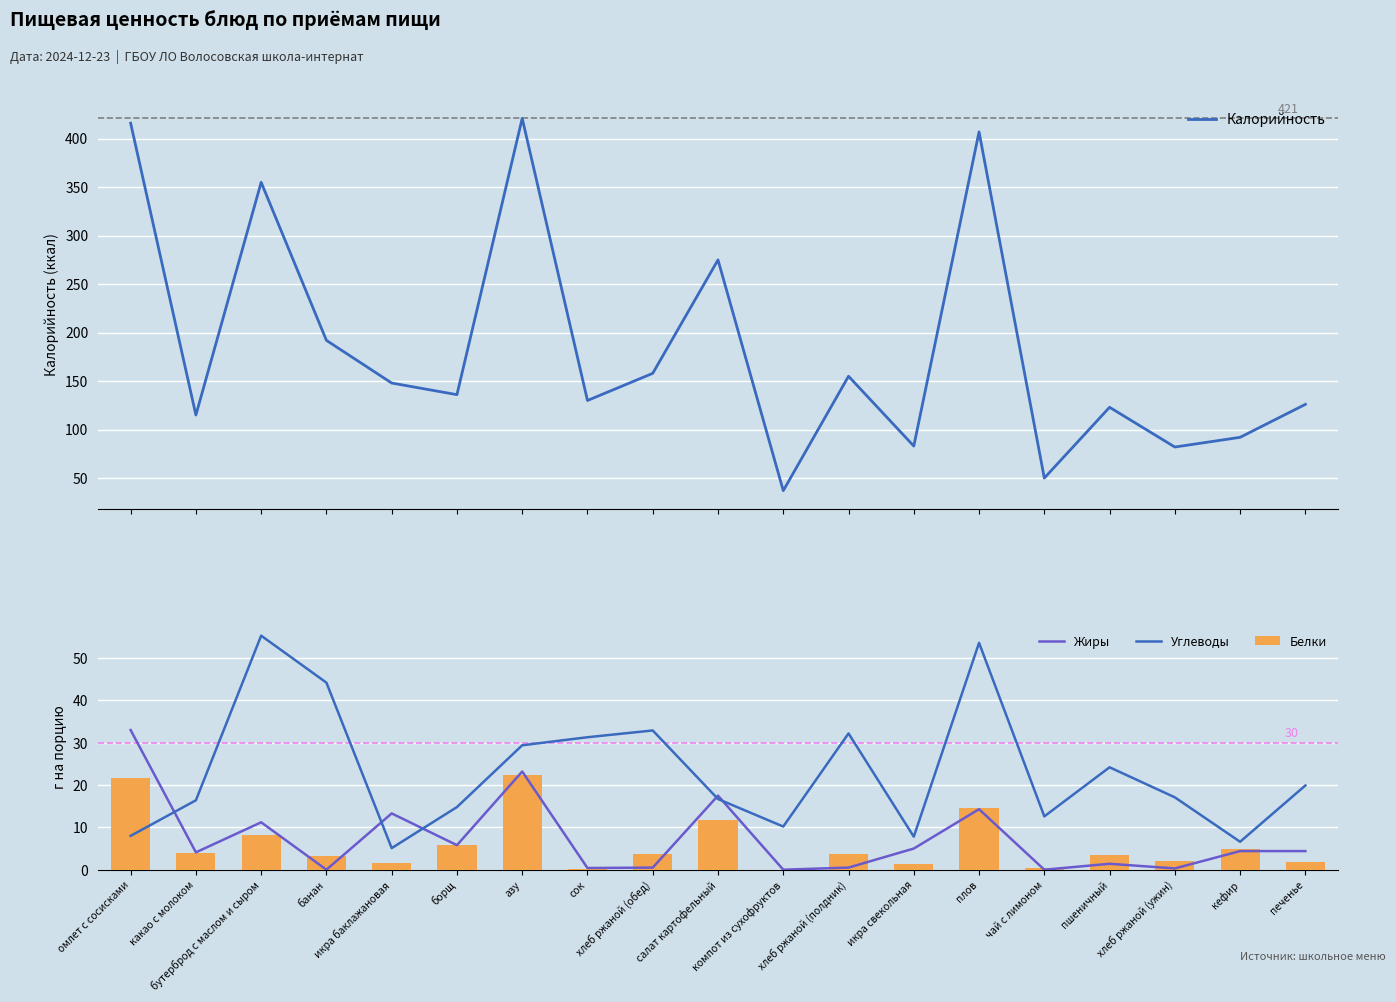

At how many categories does at least one series exceed 117?

13